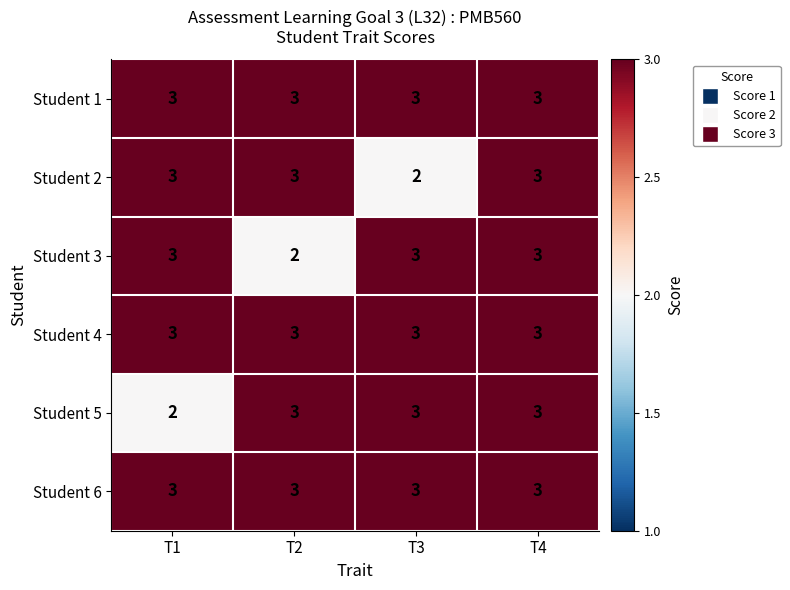

At which category is the sum across all series the highest?

T4